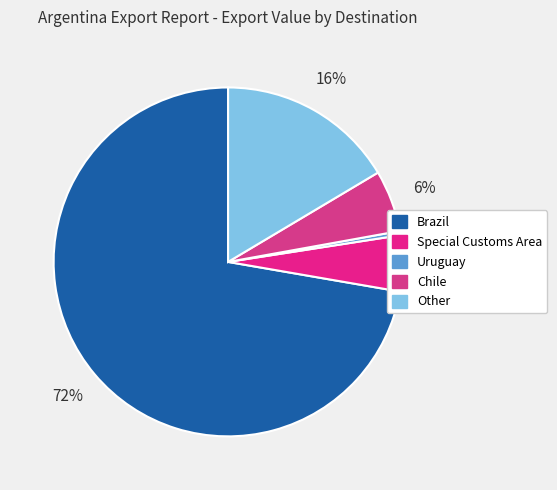

To the nearest percent, what is the difference between the largest and smallest slice percentages?

72%